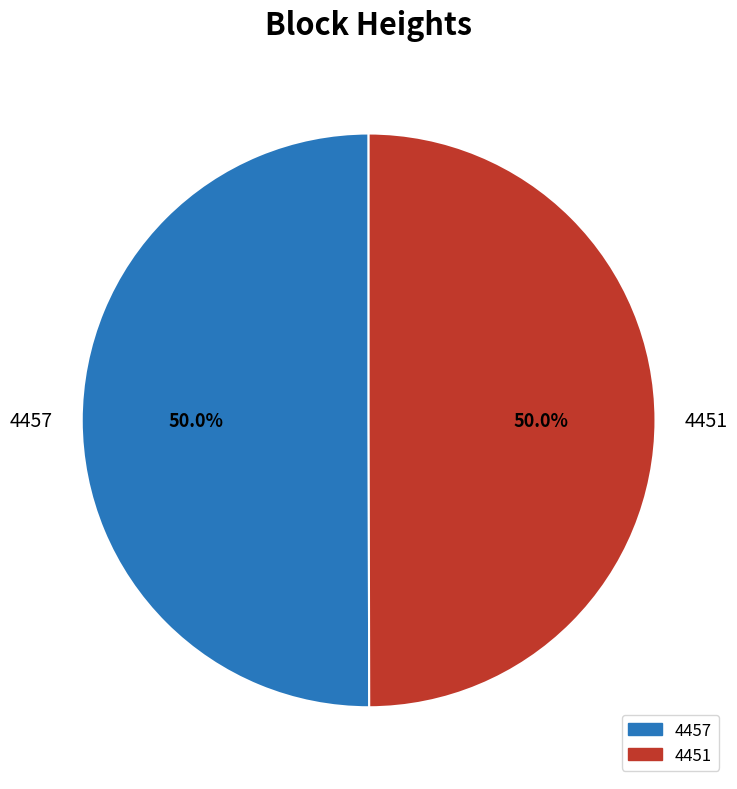

What percentage is NOT represented by 4457?

50.0%